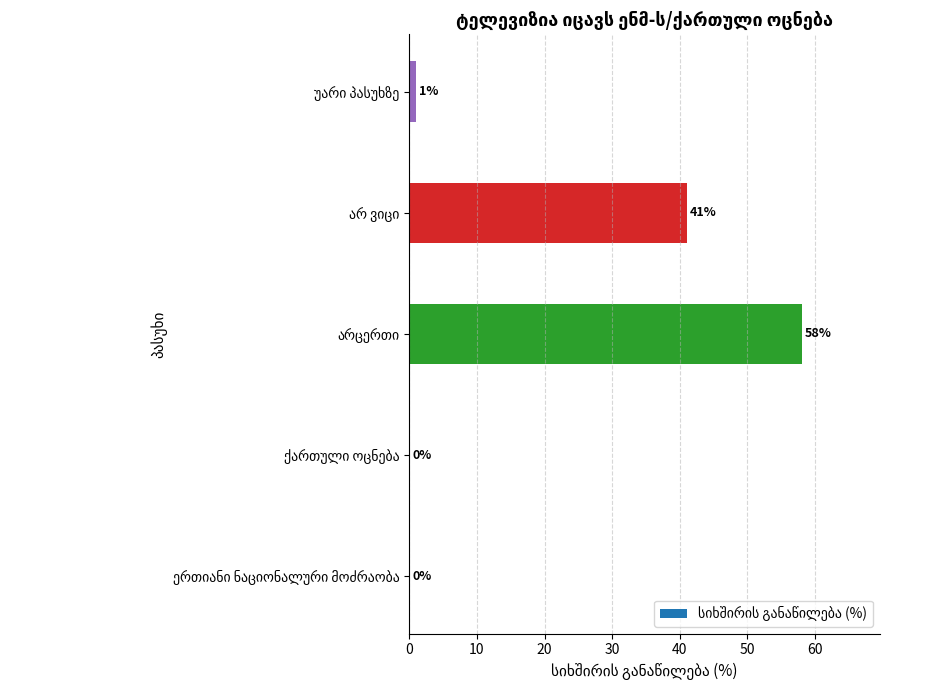

What is the greatest value displayed?

58